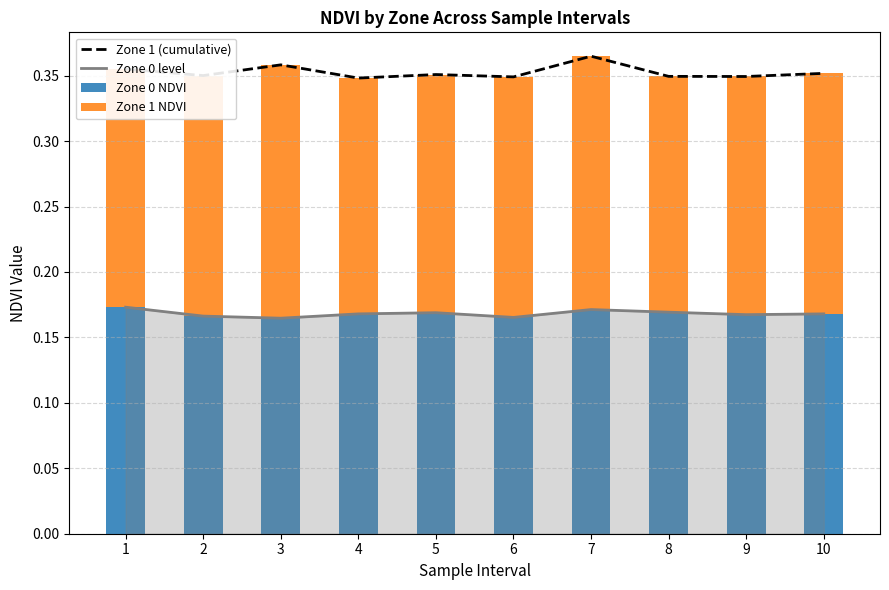

At which label is Zone 0 NDVI closest to 0?

3